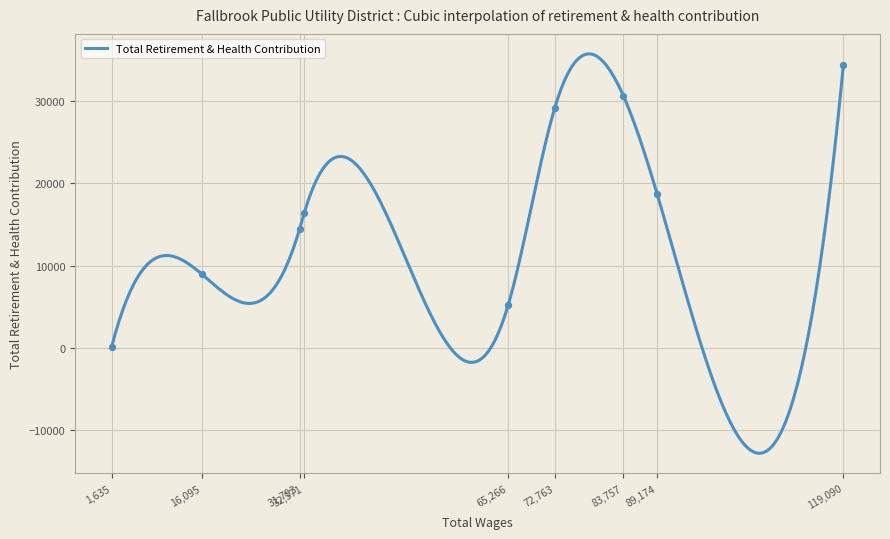

What is the change in value from 65266.0 to 32571.0?

+11289